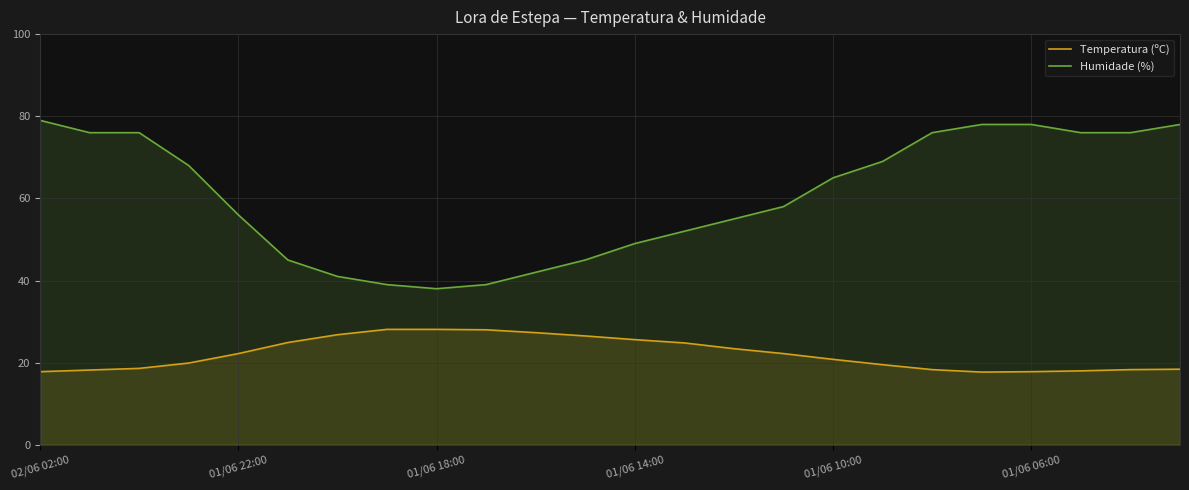

Rank the series at 13 from lowest to highest value.

Temperatura (ºC), Humidade (%)